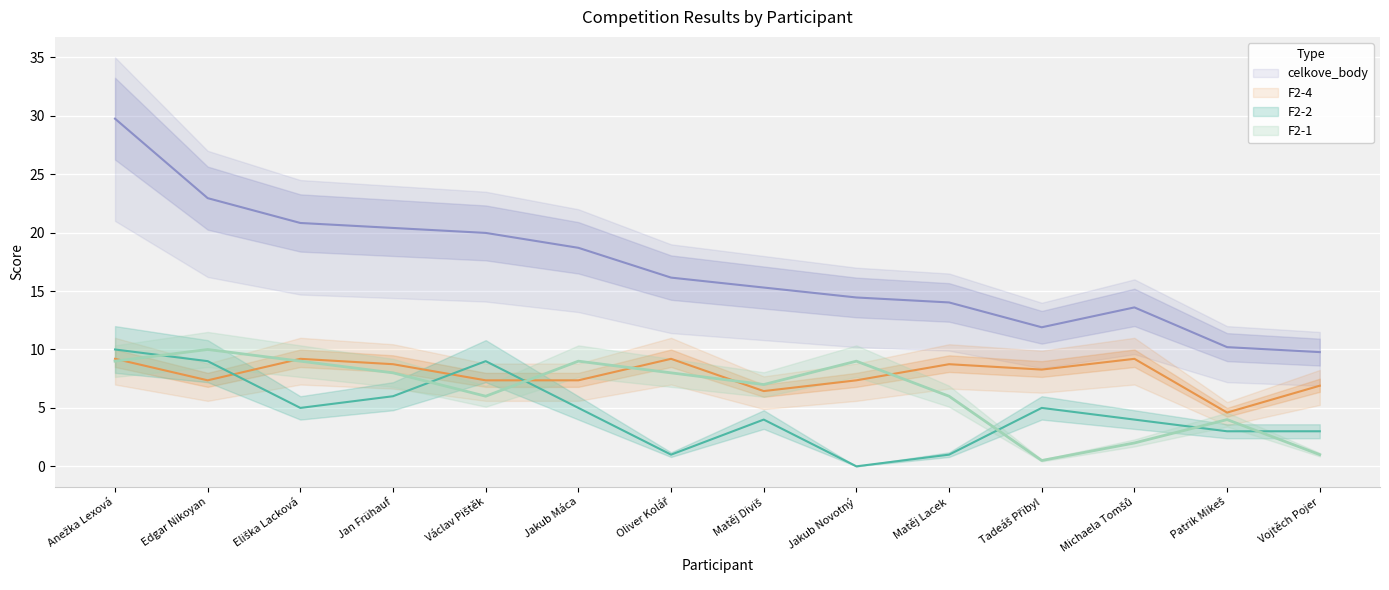

What are all the series names shown in the legend?

F2-1, F2-2, F2-4, celkove_body